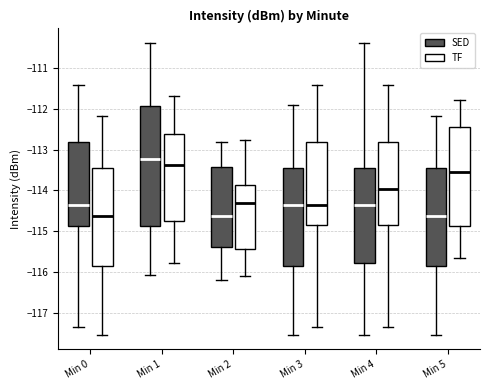

Where does the lower whisker of the box for Min 5 (TF) end on the y-axis? The values are not printed on the chart, so give them approximately, as read against the axis.

-115.7